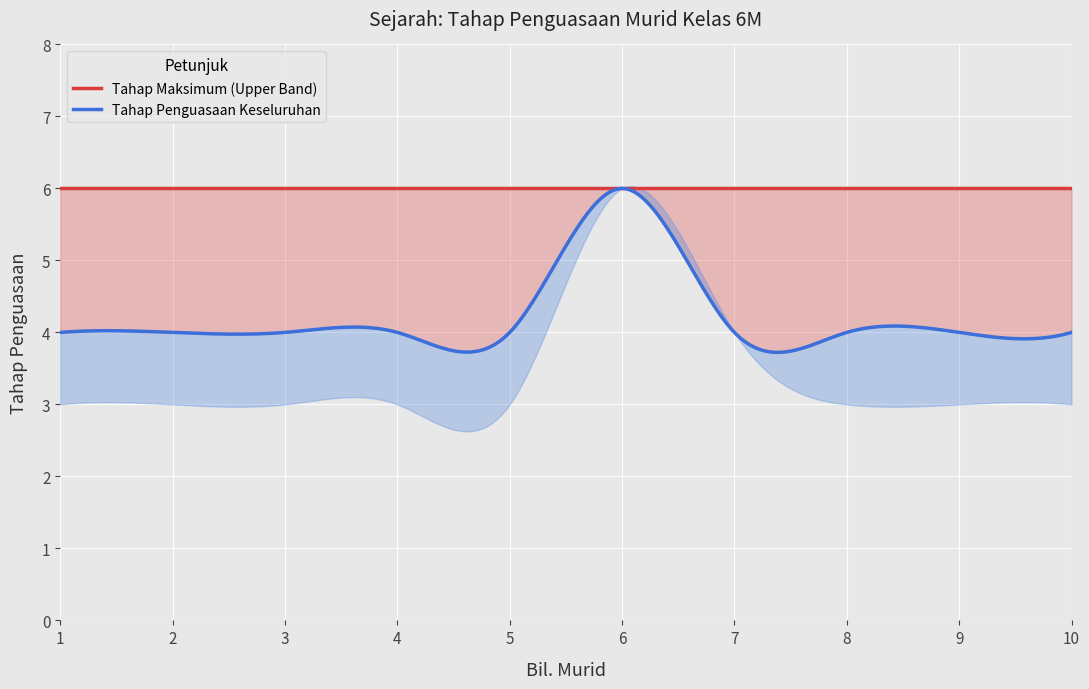

Is it true that Lower Band equals 3 at 9?

True